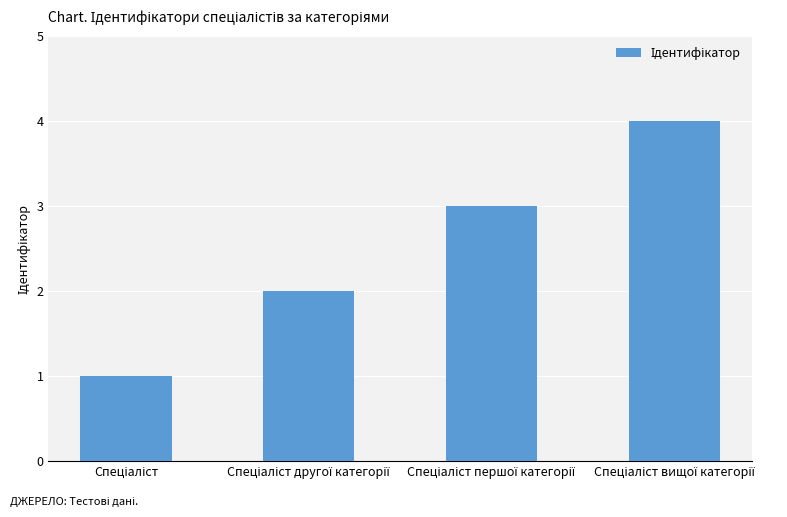

What is the difference between the maximum and minimum values?

3